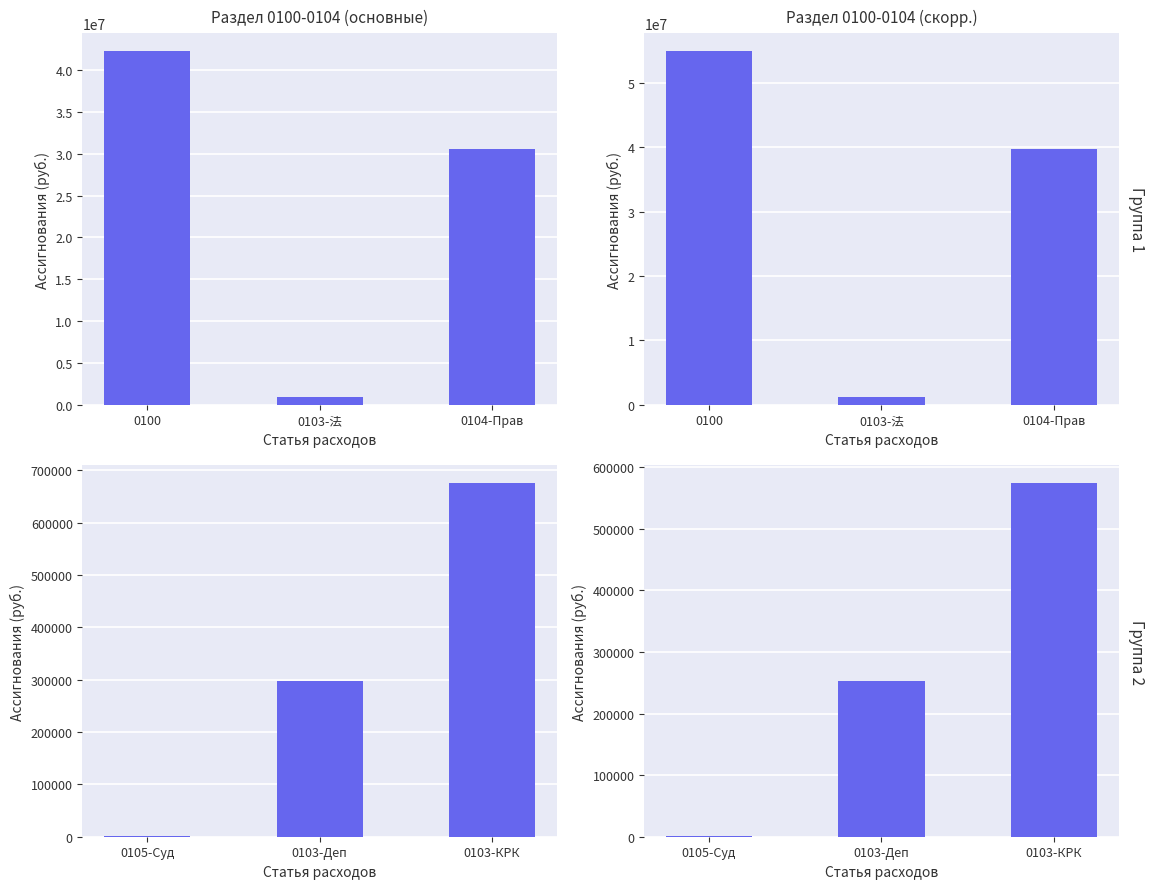

What position from the left is 0103-法?

2